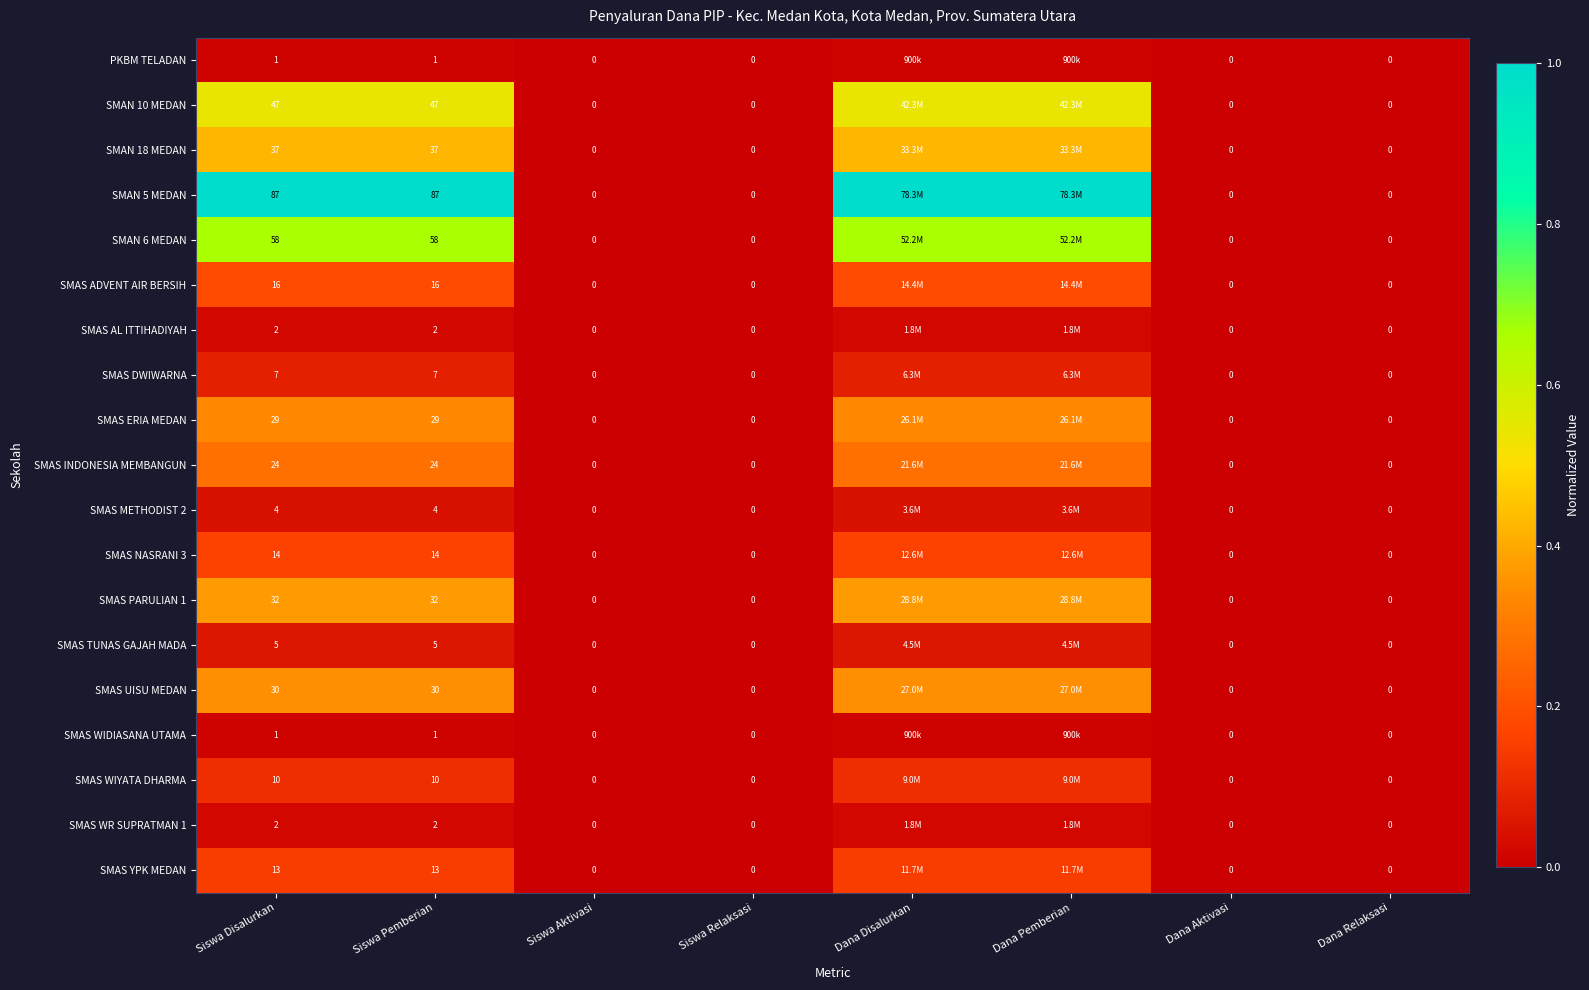

Rank the categories by SMAS ADVENT AIR BERSIH value from lowest to highest.

Siswa Aktivasi, Siswa Relaksasi, Dana Aktivasi, Dana Relaksasi, Siswa Disalurkan, Siswa Pemberian, Dana Disalurkan, Dana Pemberian